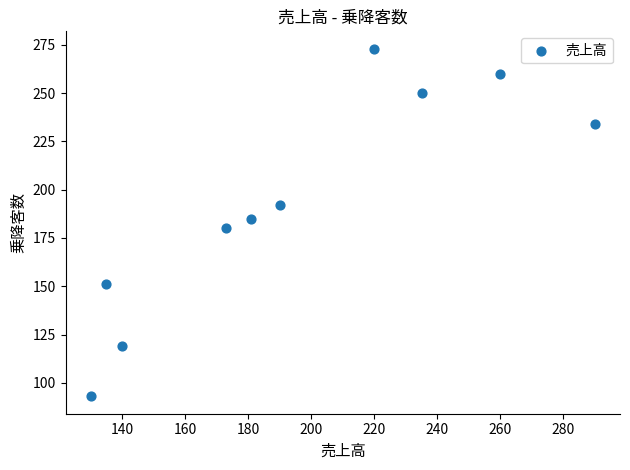

What is the average X value?

195